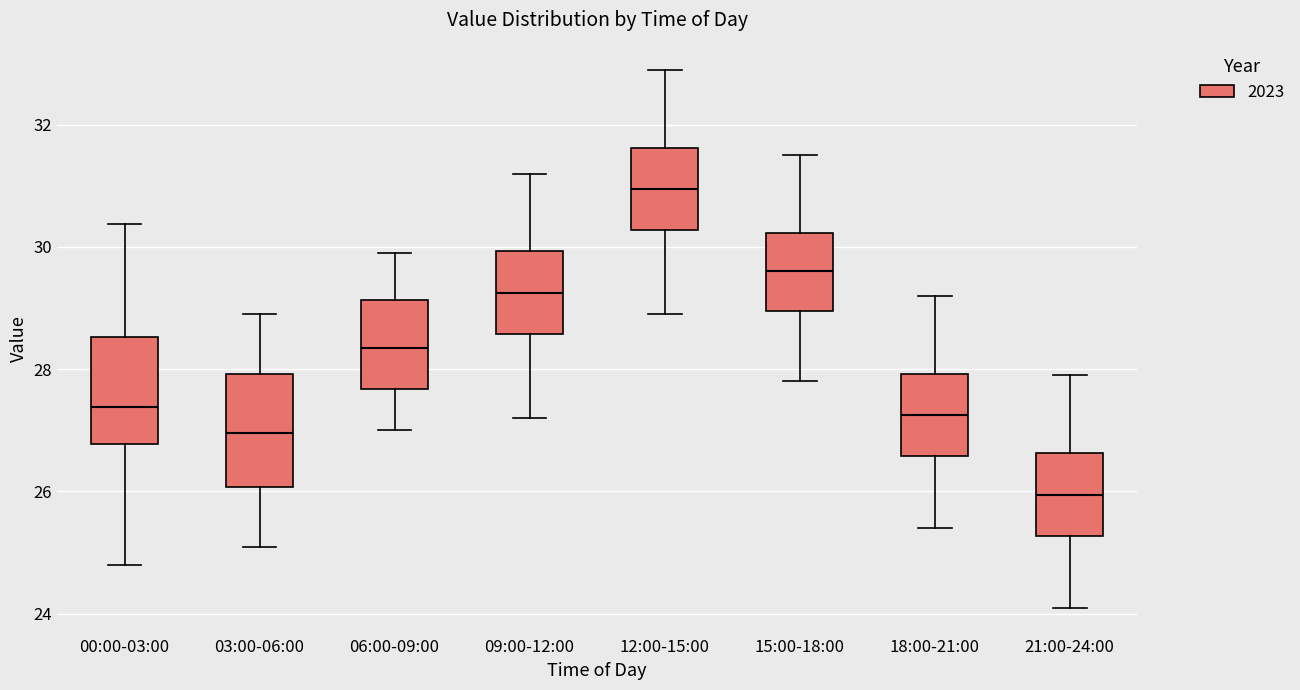

Where is the lower edge of the box for 21:00-24:00 on the y-axis? The values are not printed on the chart, so give them approximately, as read against the axis.

25.2